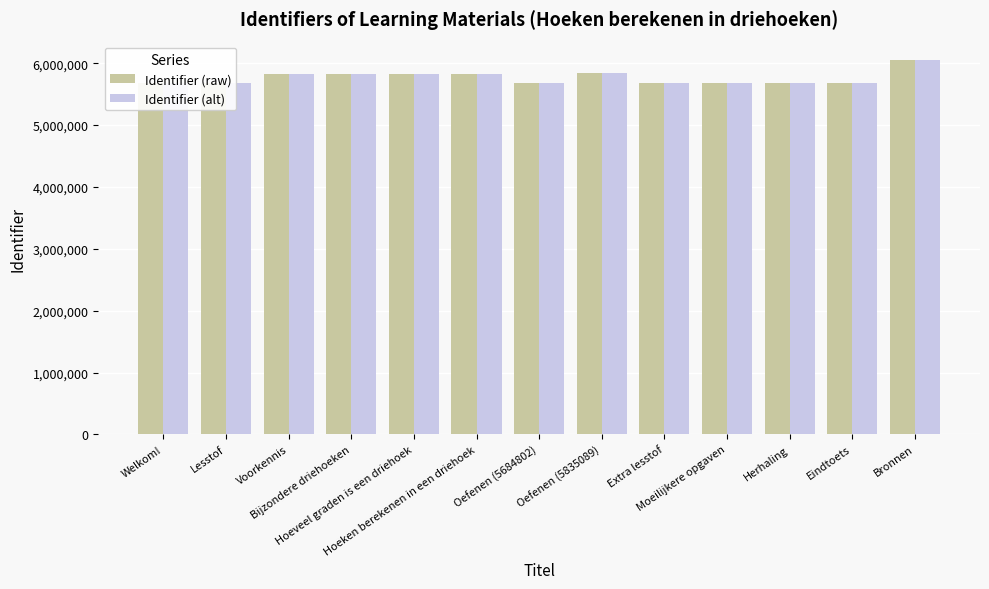

What is the highest value of the Identifier (alt) series?

6046840